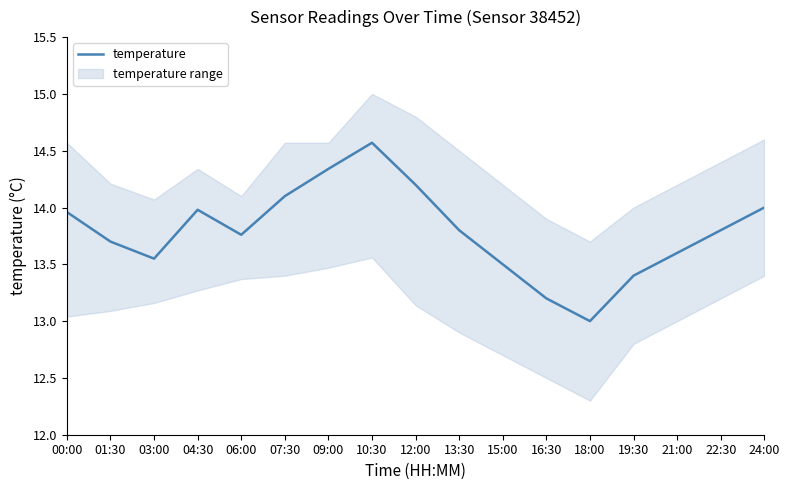

What is the minimum value shown in the chart?

13.0